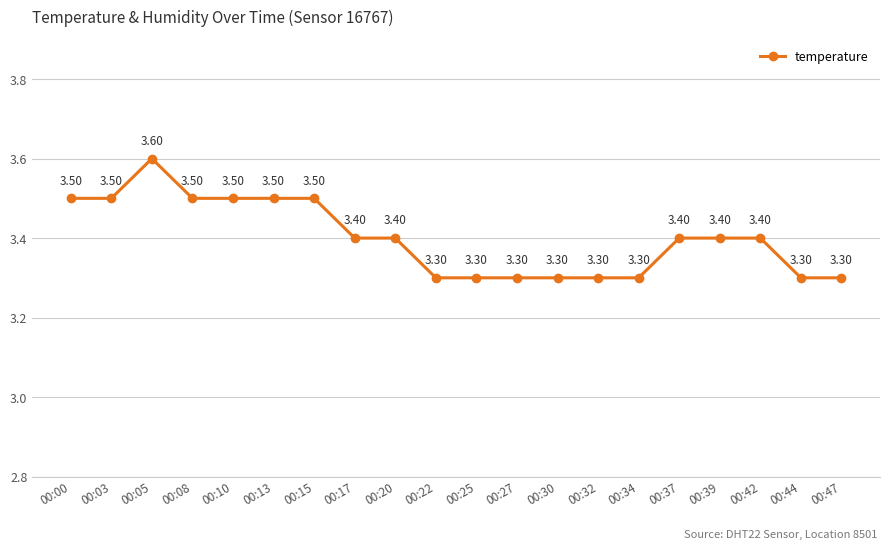

How many categories are shown in the chart?

20